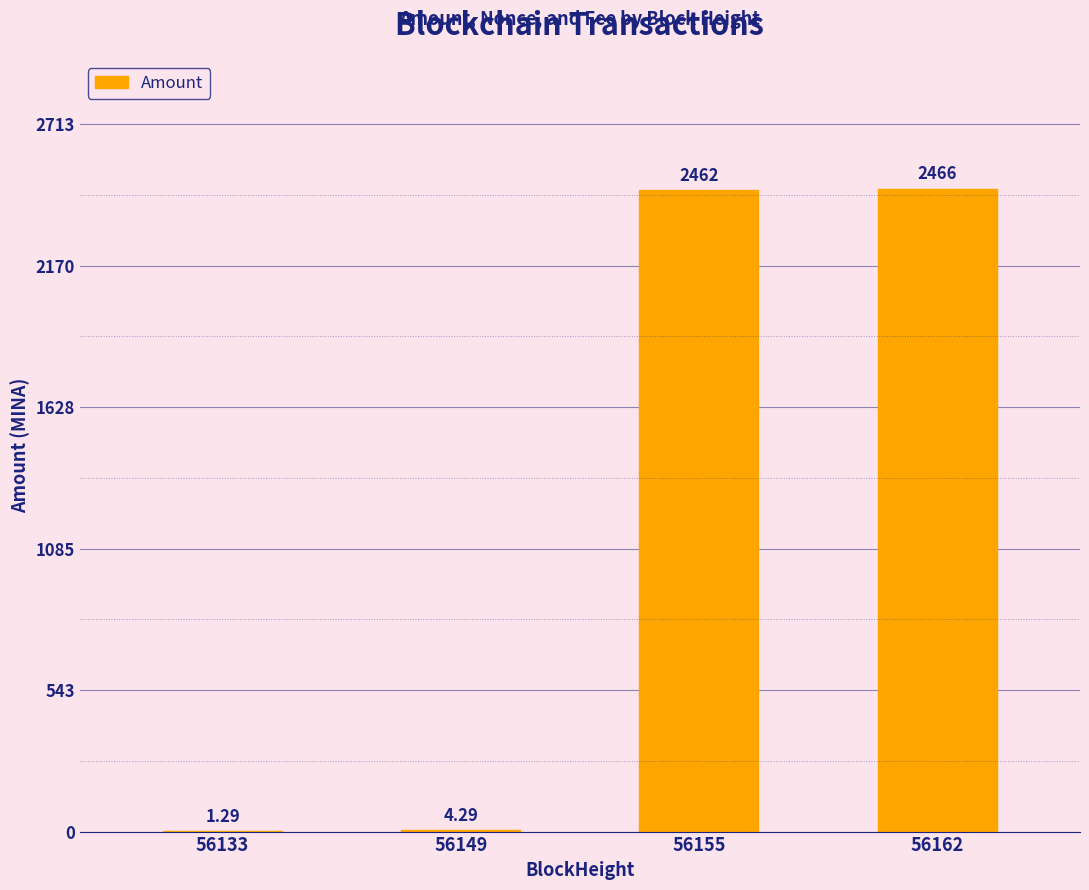

How many series are shown in this chart?

1